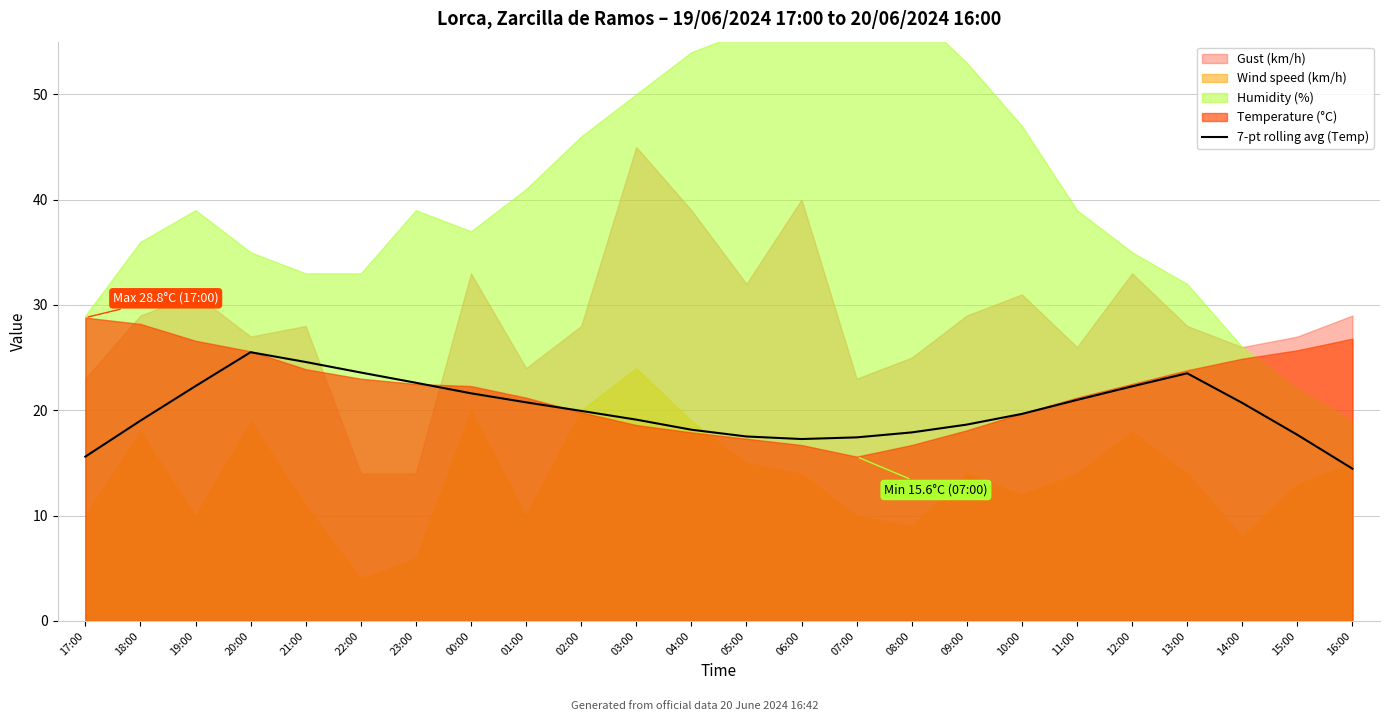

The 7-pt rolling avg (Temp) series shows 17.9 at 08:00. True or false?

True